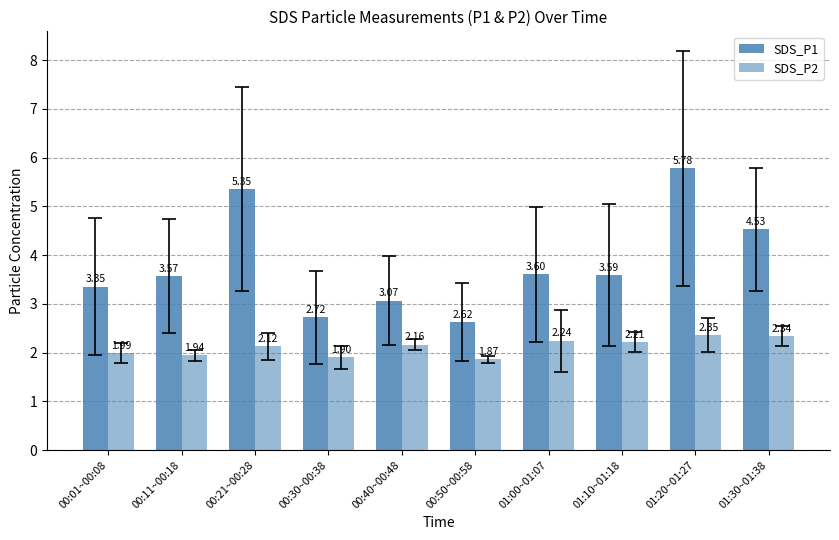

How many bars are there in each group?

2